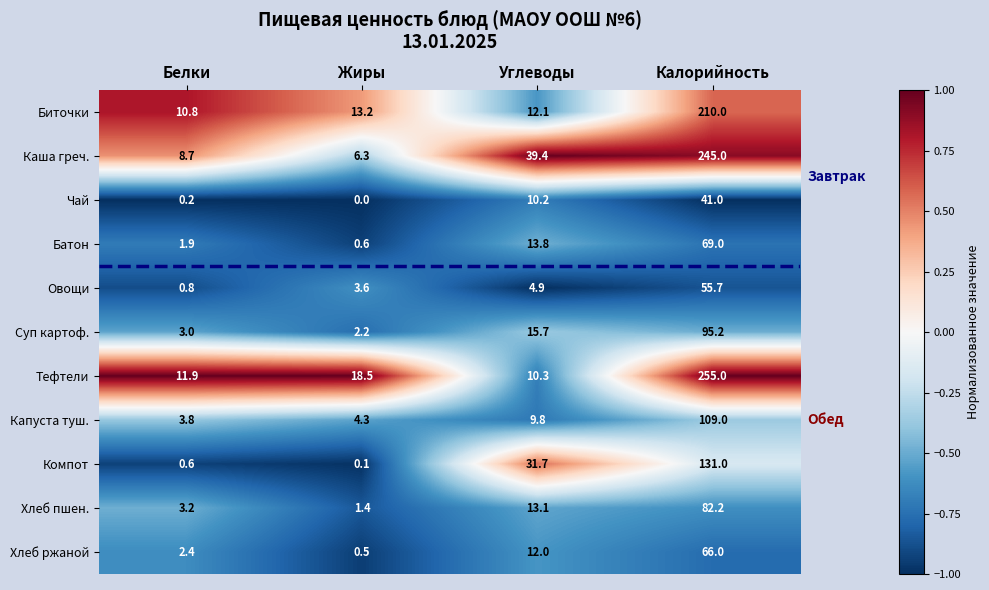

List the series in order of their peak value, highest first.

Тефтели, Каша греч., Биточки, Компот, Капуста туш., Суп картоф., Хлеб пшен., Батон, Хлеб ржаной, Овощи, Чай